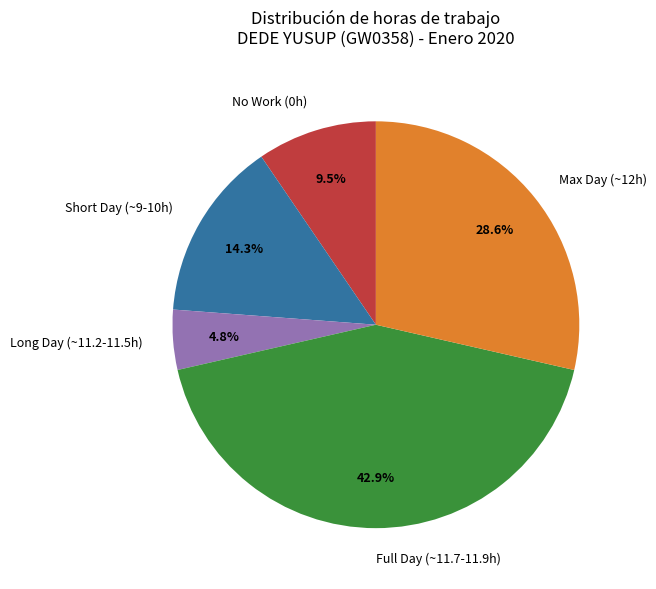

Which category has the biggest portion of the pie?

Full Day (~11.7-11.9h)